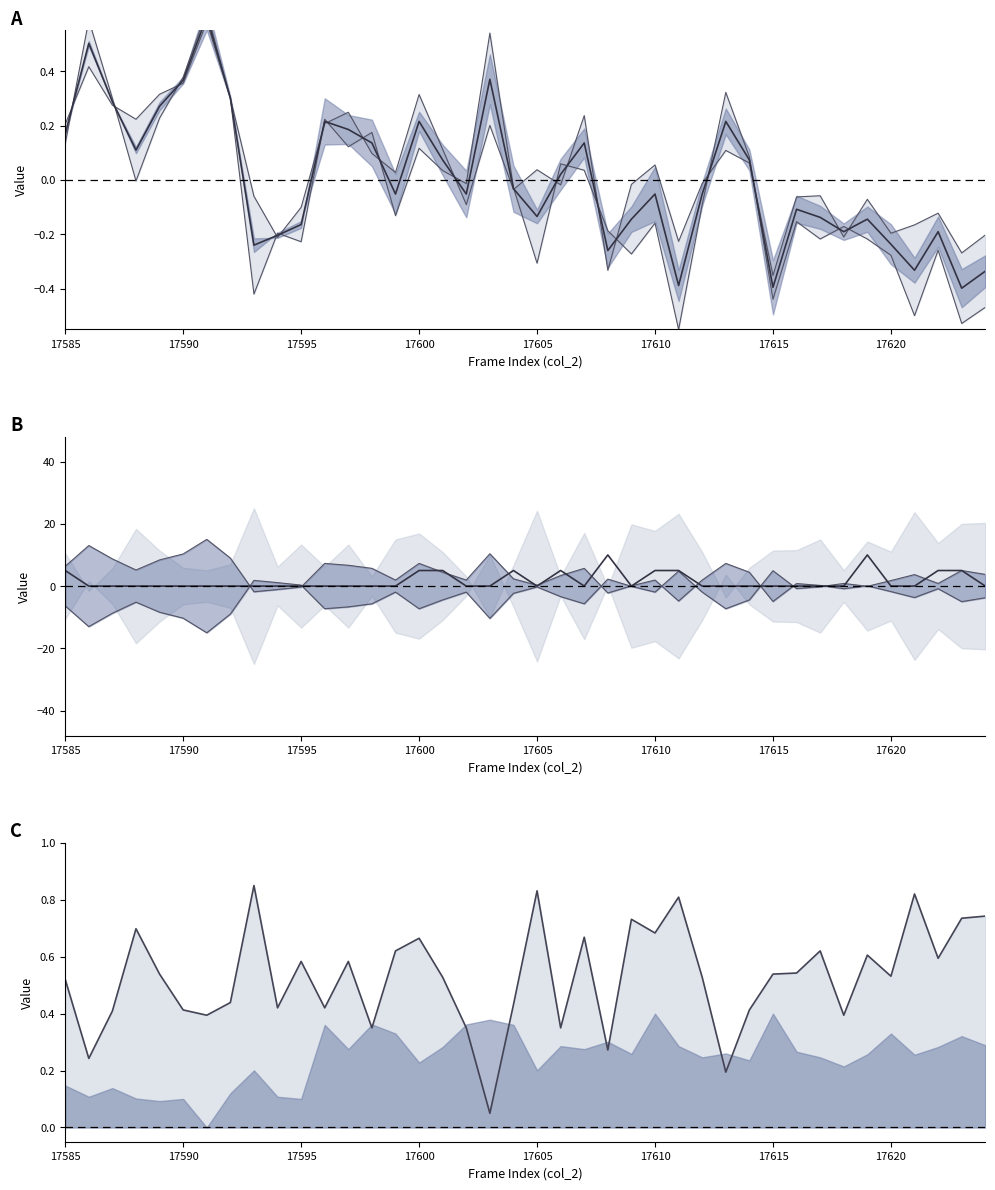

What is the difference between the upper line values at 16 and 17615?

0.1